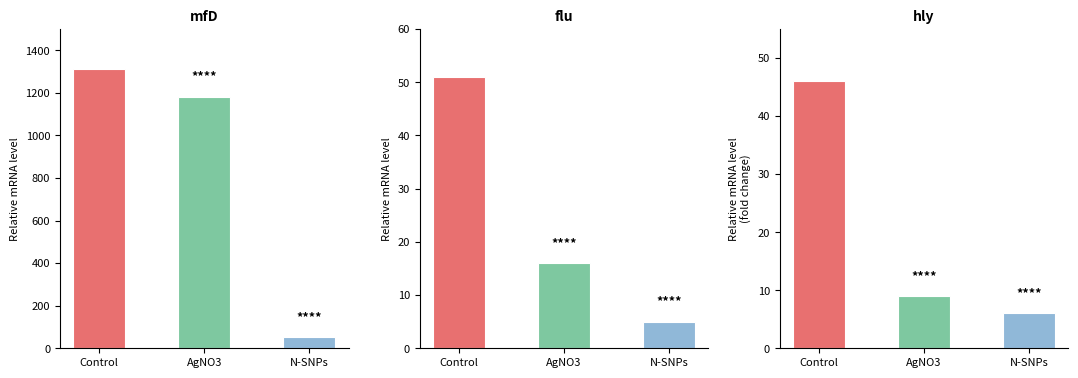

At 千種区, list the series in order from largest to smallest.

Control, AgNO3, N-SNPs